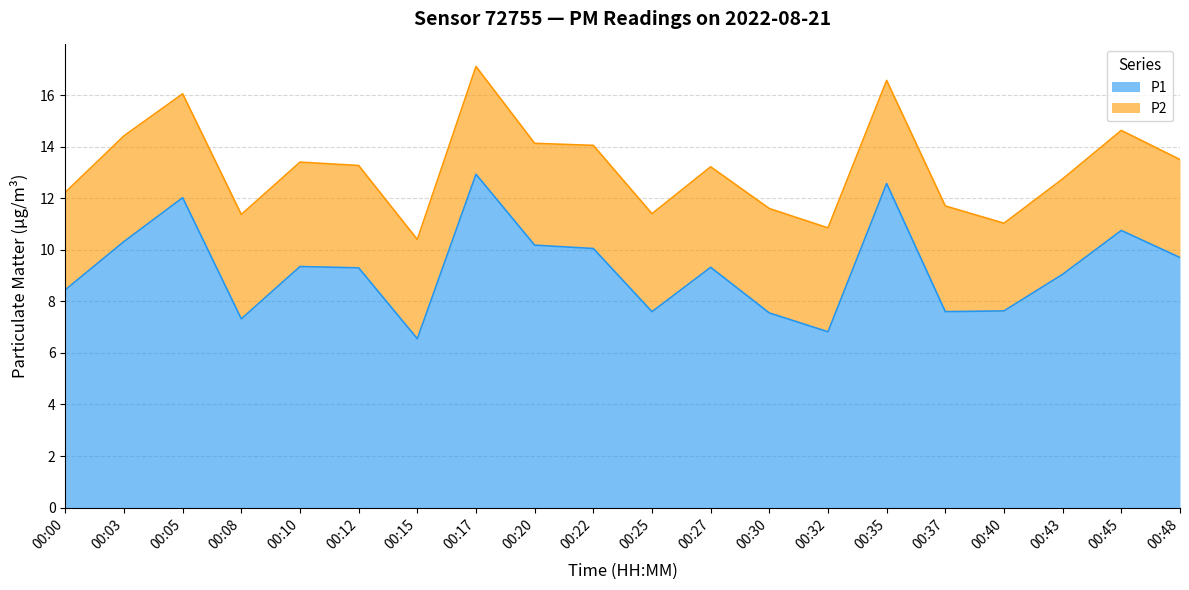

At which category does the chart reach its peak across all series?

00:17